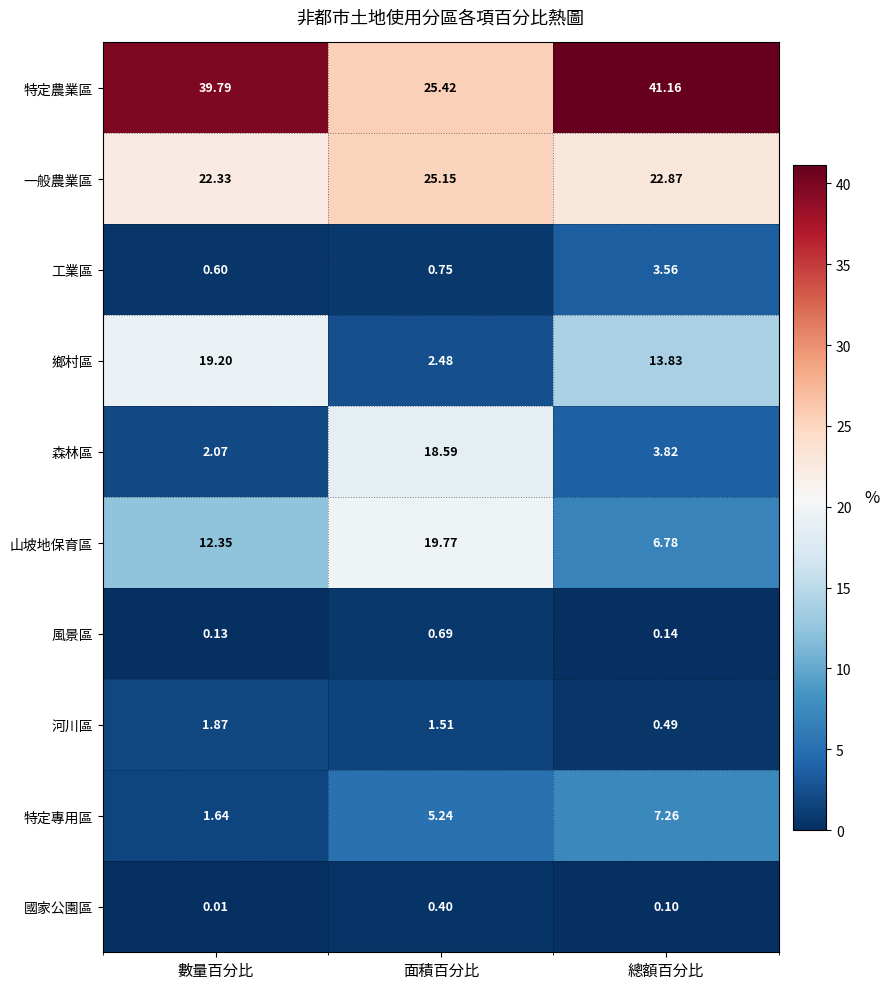

Which category has the lowest value across all series?

數量百分比